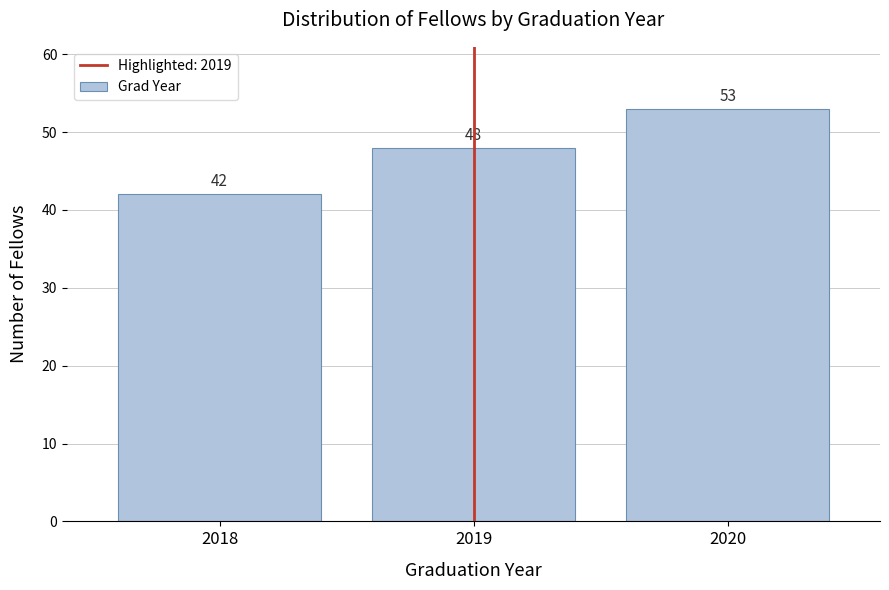

Reading left to right, what are all the values shown in this chart?

2018=42	2019=48	2020=53